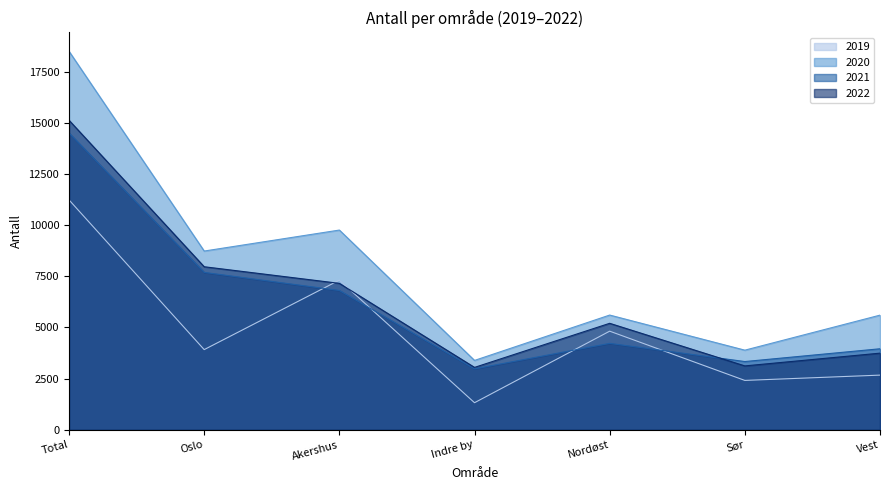

In 2021, how many points are lower than both neighbors (excluding endpoints)?

2